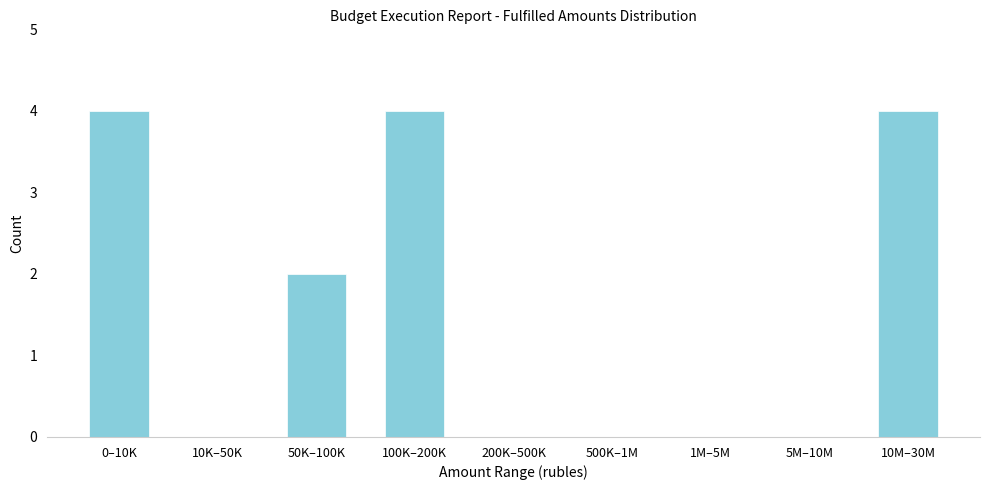

Reading left to right, what are all the values shown in this chart?

0–10K=4	10K–50K=0	50K–100K=2	100K–200K=4	200K–500K=0	500K–1M=0	1M–5M=0	5M–10M=0	10M–30M=4